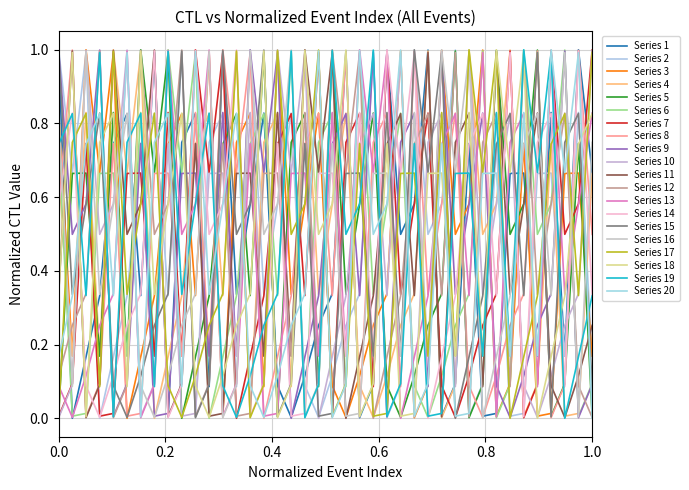

Does the chart have visible grid lines?

Yes